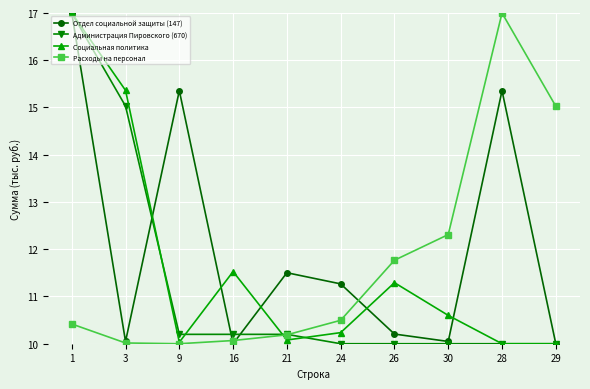

What is the difference between the Расходы на персонал values at 30 and 24?

1.8